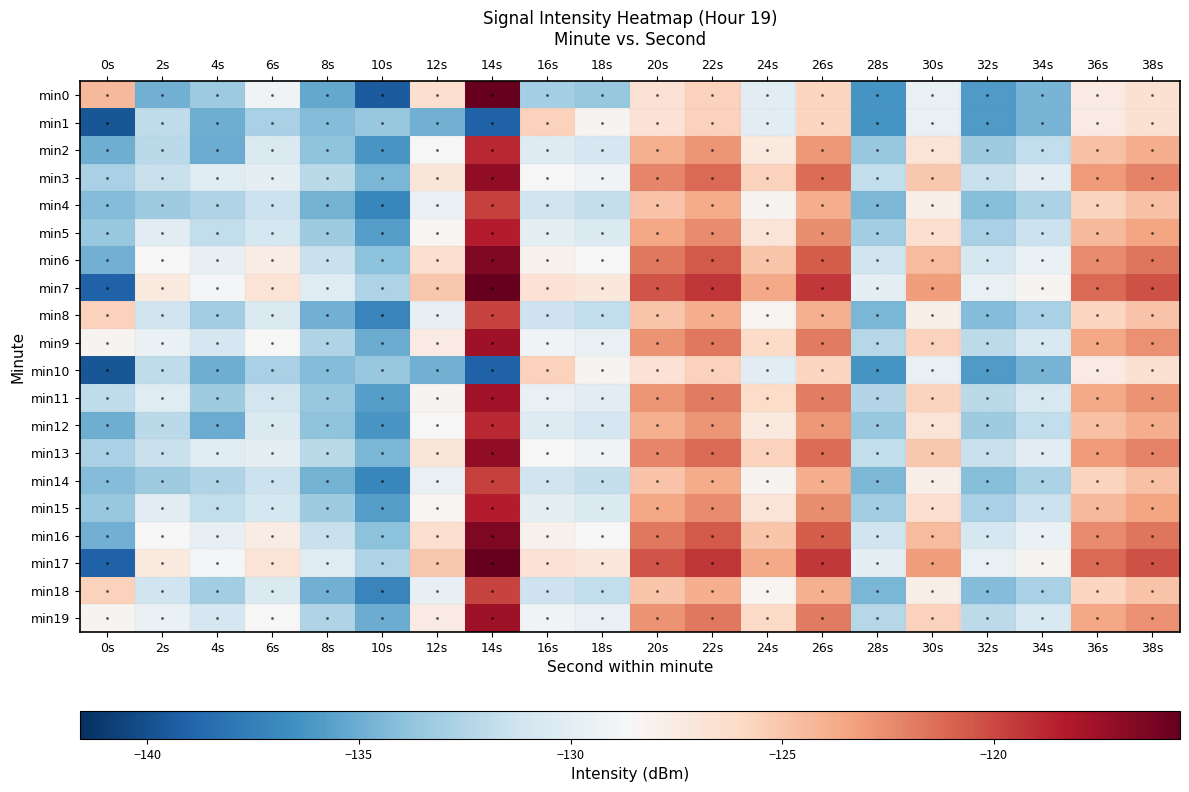

What is the maximum value shown in the chart?

-115.2